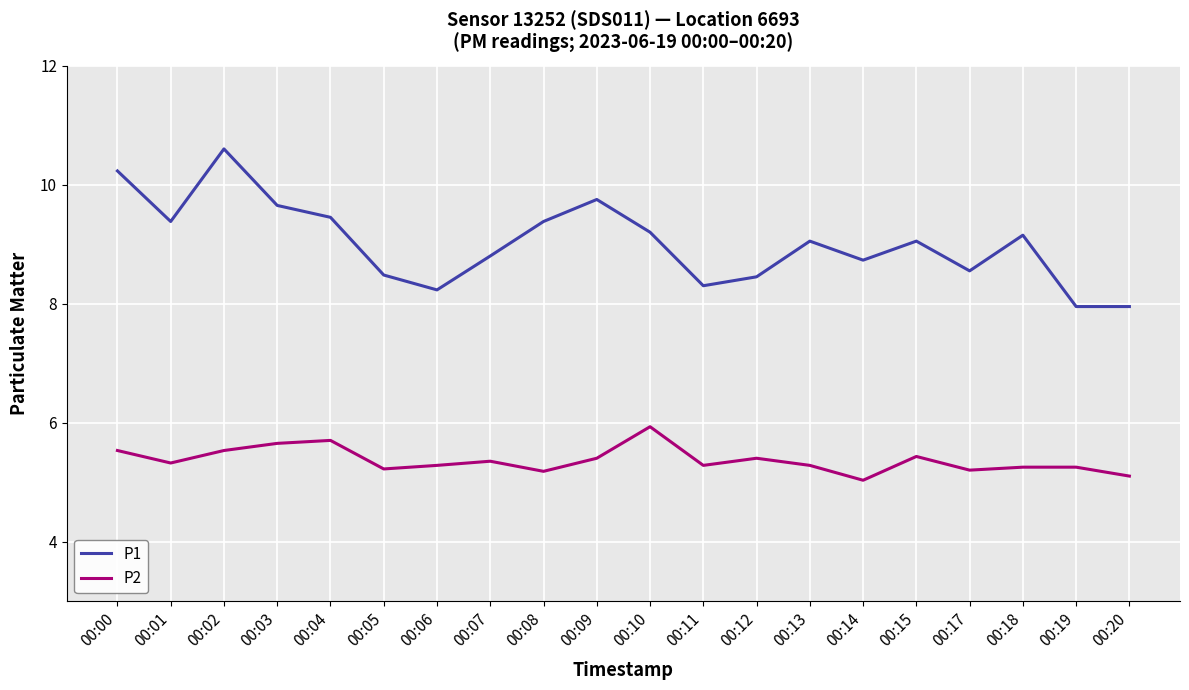

Rank the series by their maximum value, from highest to lowest.

P1, P2